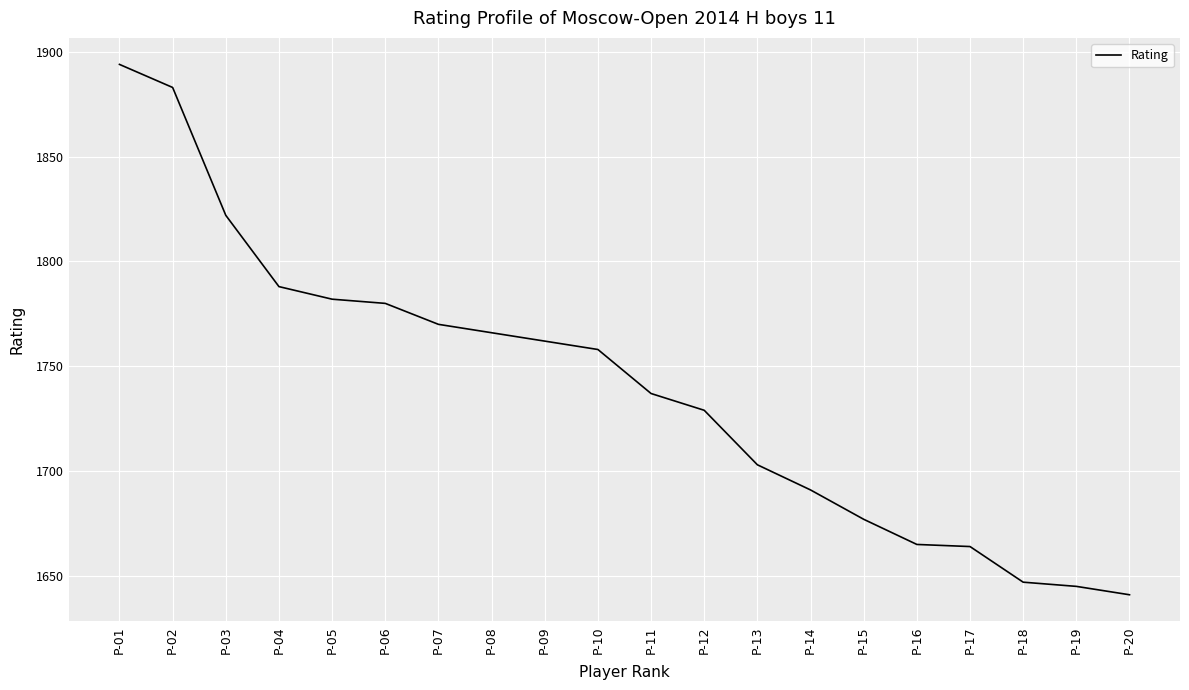

What is the sum of all values?

34804